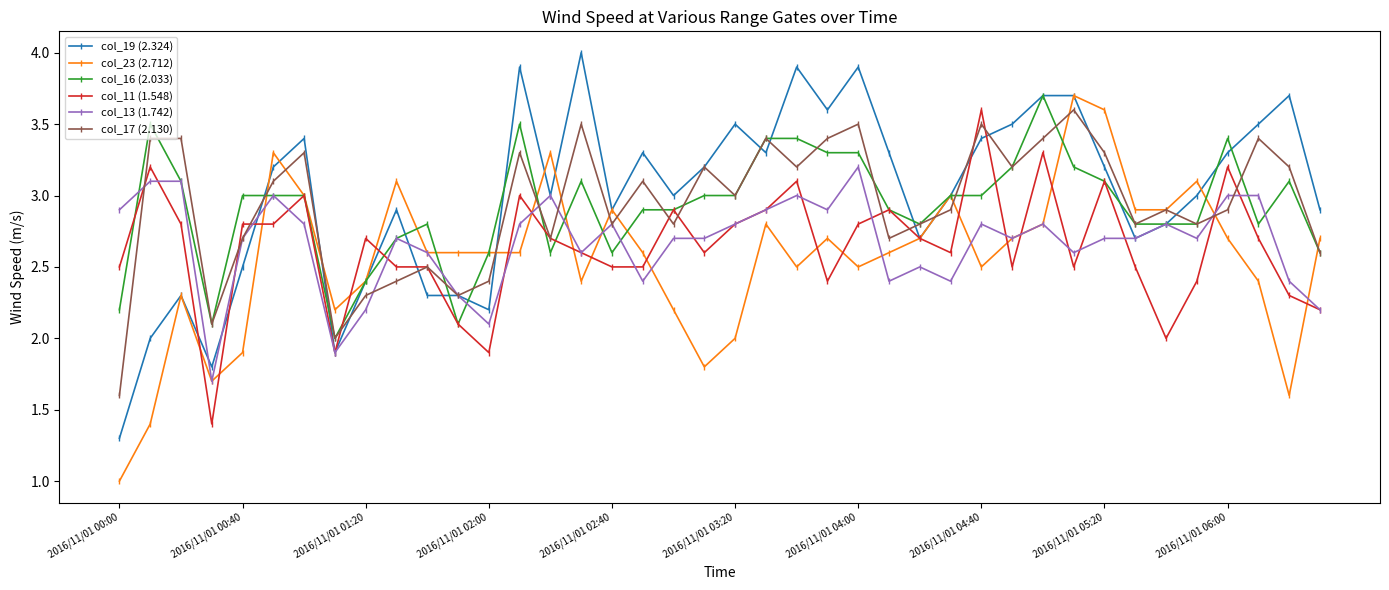

What are all the series names shown in the legend?

col_19 (2.324), col_23 (2.712), col_16 (2.033), col_11 (1.548), col_13 (1.742), col_17 (2.130)